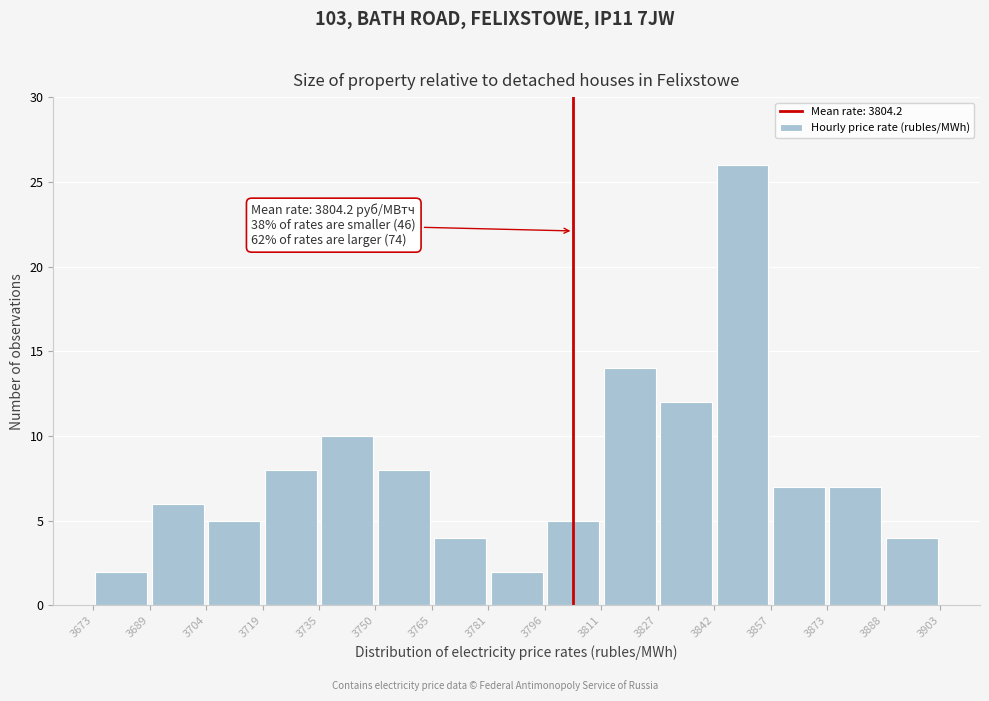

Which range on the x-axis has the tallest bar?

3842 to 3857